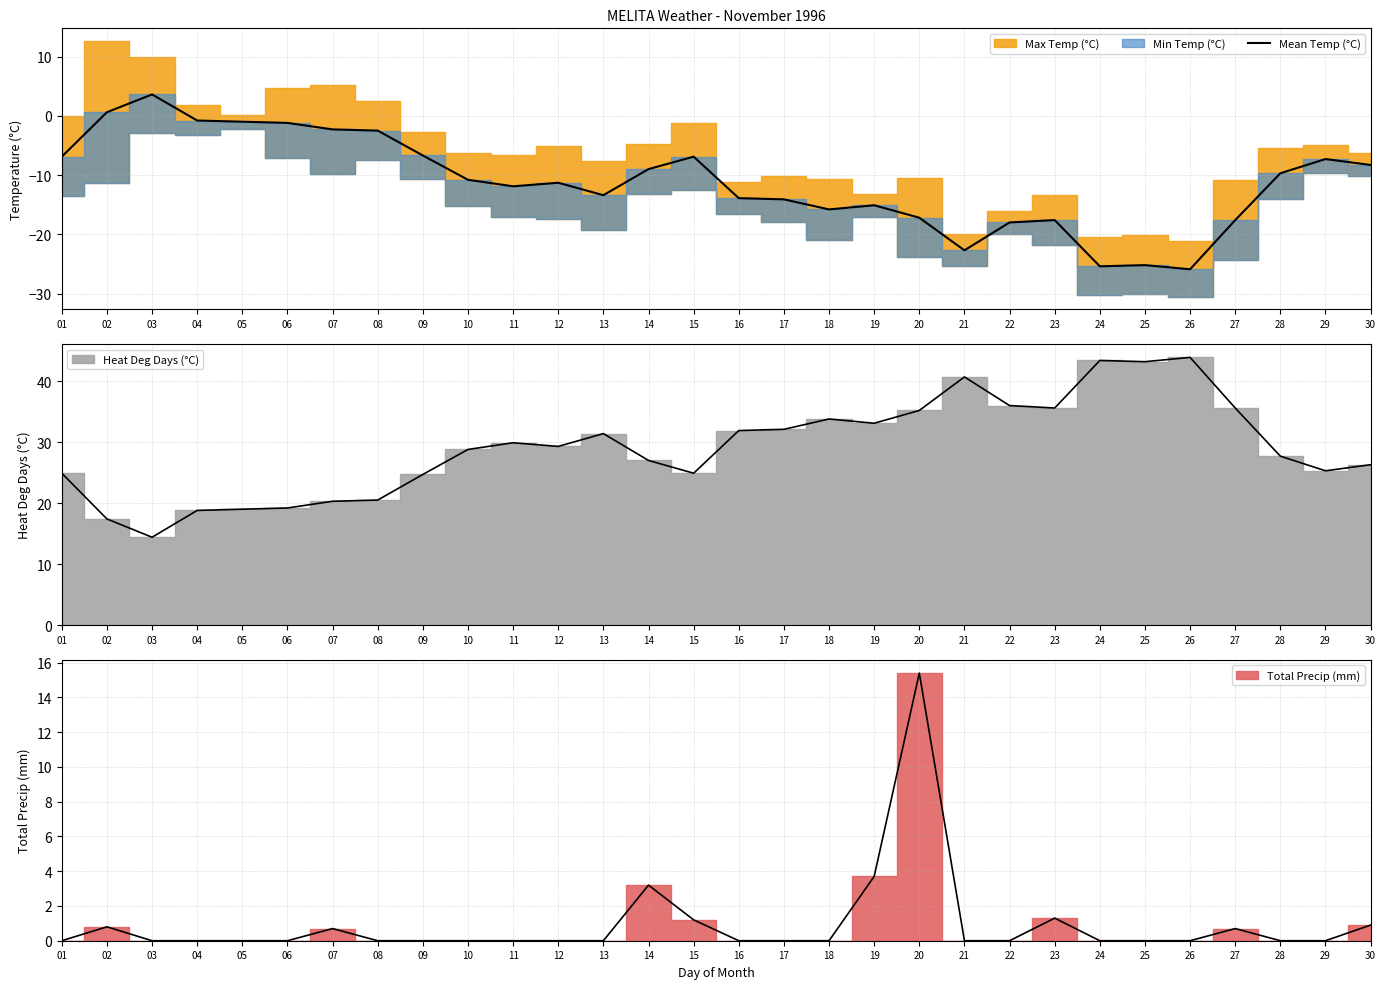

Reading left to right, what are all the values shown in this chart?

01=-6.9	02=0.6	03=3.6	04=-0.8	05=-1.0	06=-1.2	07=-2.3	08=-2.5	09=-6.7	10=-10.8	11=-11.9	12=-11.3	13=-13.4	14=-9.0	15=-6.9	16=-13.9	17=-14.1	18=-15.8	19=-15.1	20=-17.2	21=-22.7	22=-18.0	23=-17.6	24=-25.4	25=-25.2	26=-25.9	27=-17.6	28=-9.7	29=-7.3	30=-8.3